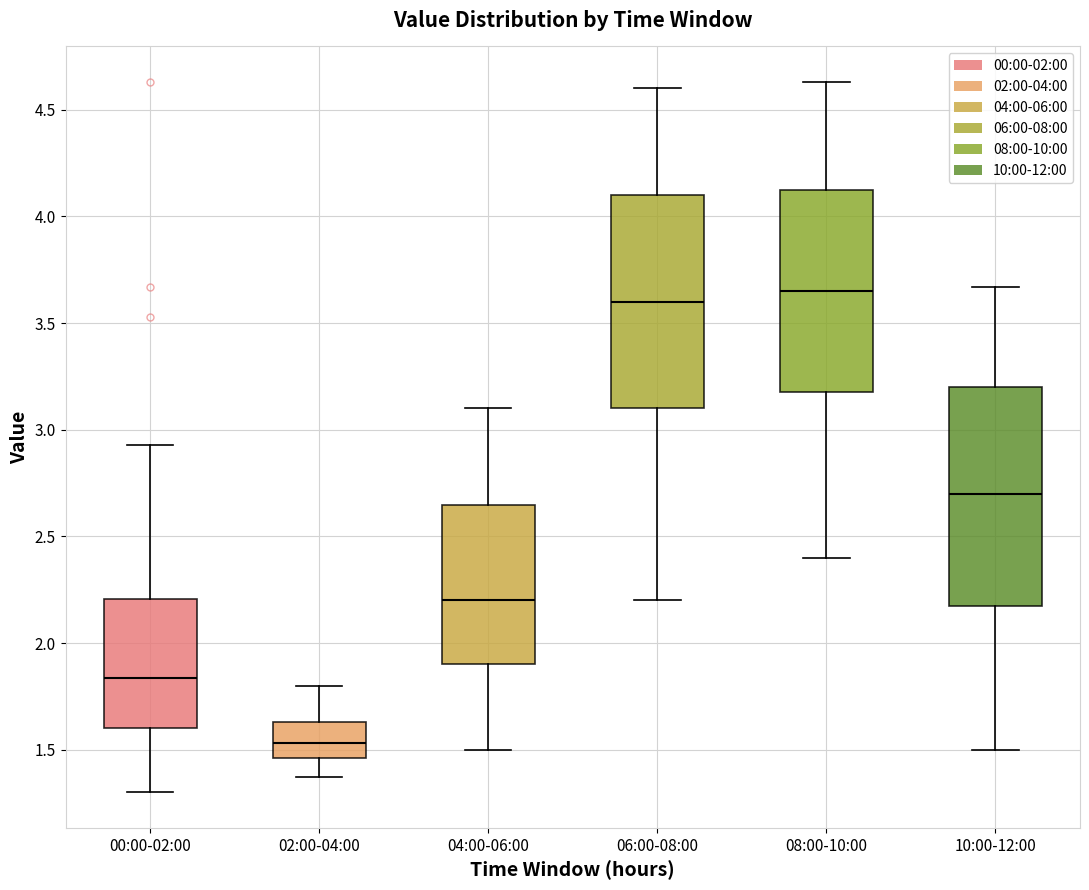

Where is the upper edge of the box for 04:00-06:00 on the y-axis? The values are not printed on the chart, so give them approximately, as read against the axis.

2.65